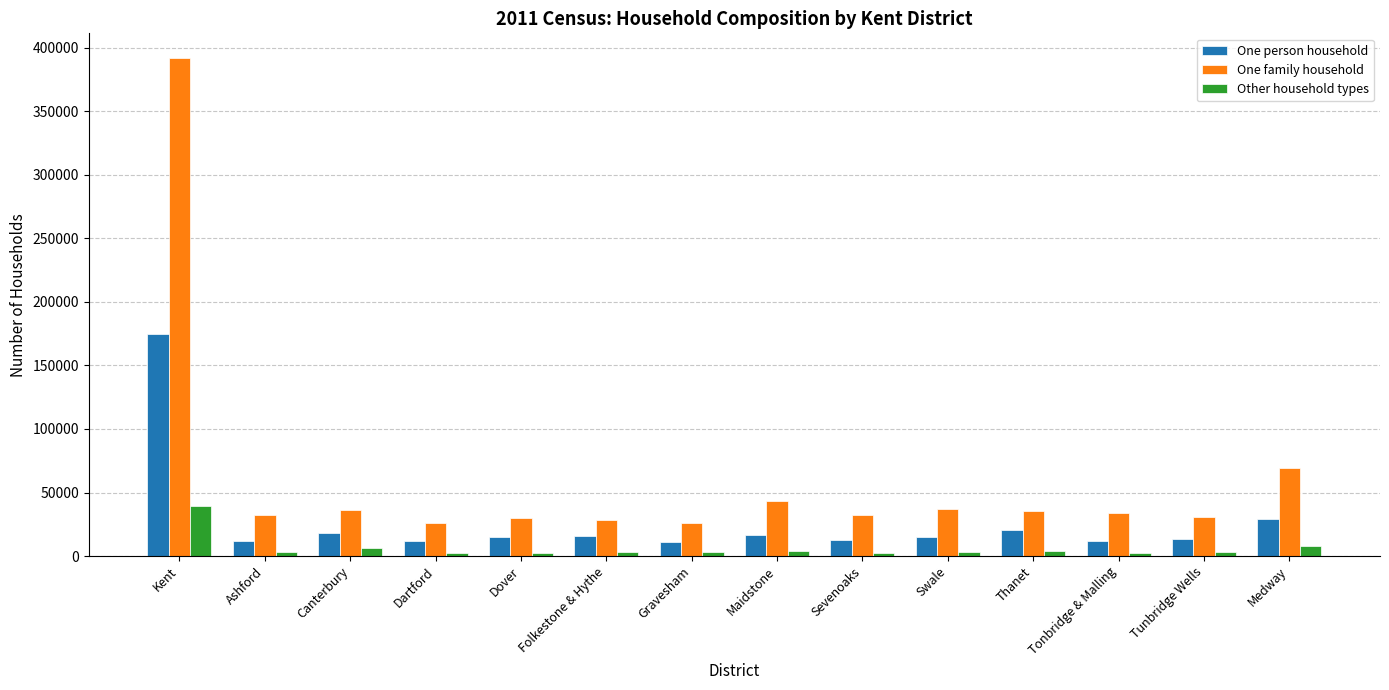

At which label is One family household closest to 208799?

Medway